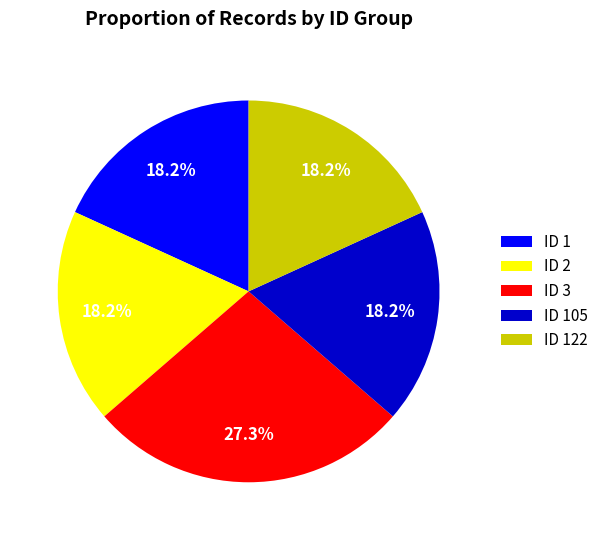

To the nearest percent, what percentage of the pie is ID 105?

18%